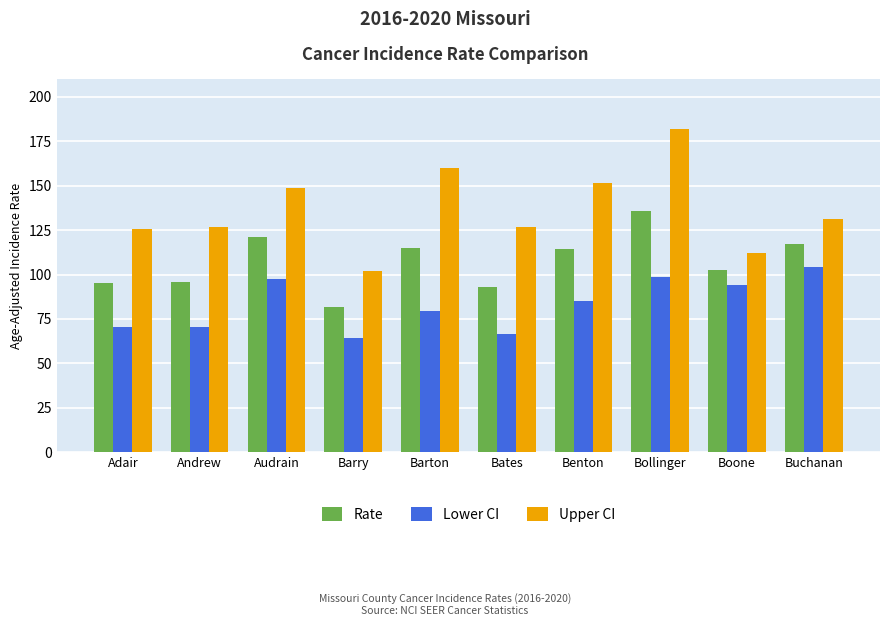

List the series in order of their overall mean, highest first.

Upper CI, Rate, Lower CI